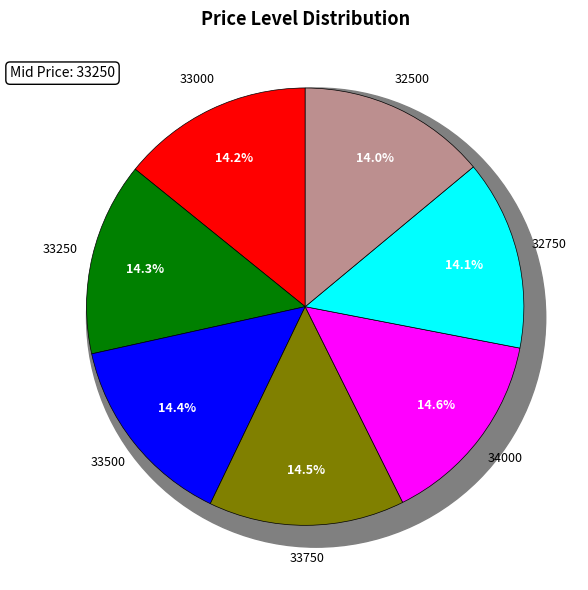

Does 33500 account for over 50% of the chart?

No